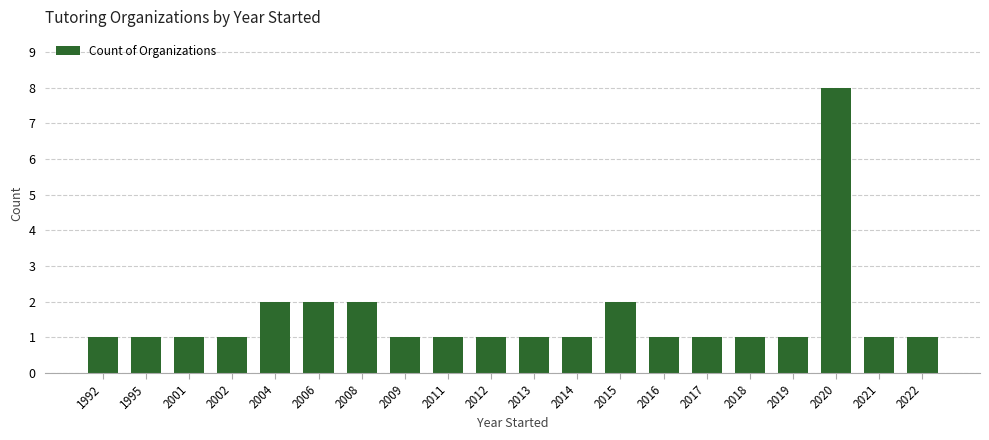

At which category does the chart reach its peak across all series?

2020